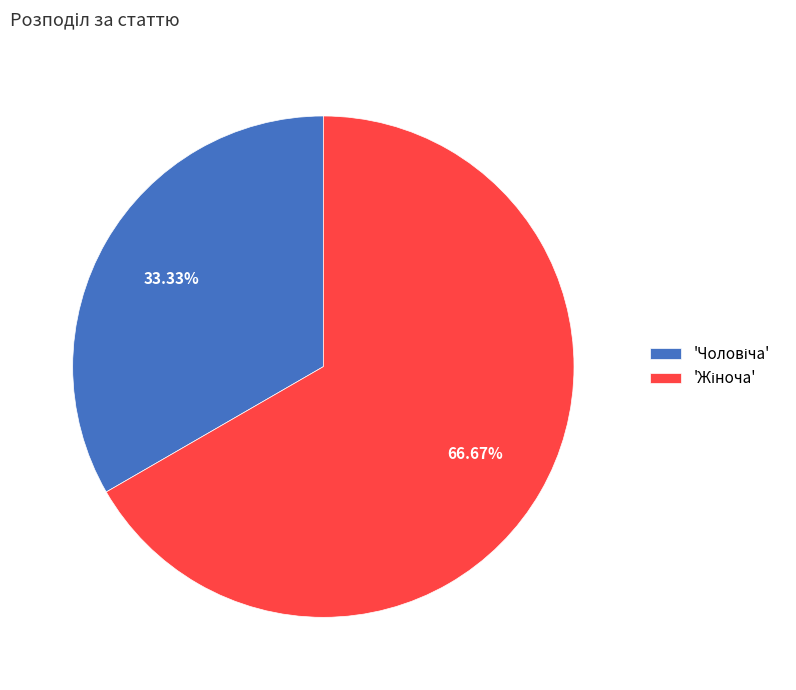

Does any single category account for the majority?

Yes